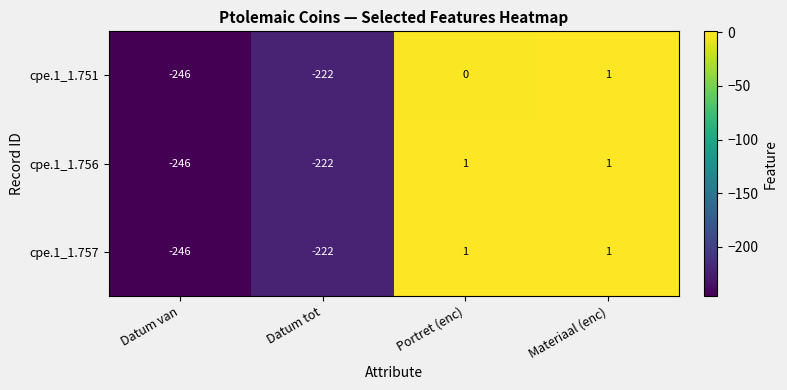

What is the total value across all series at Materiaal (enc)?

3